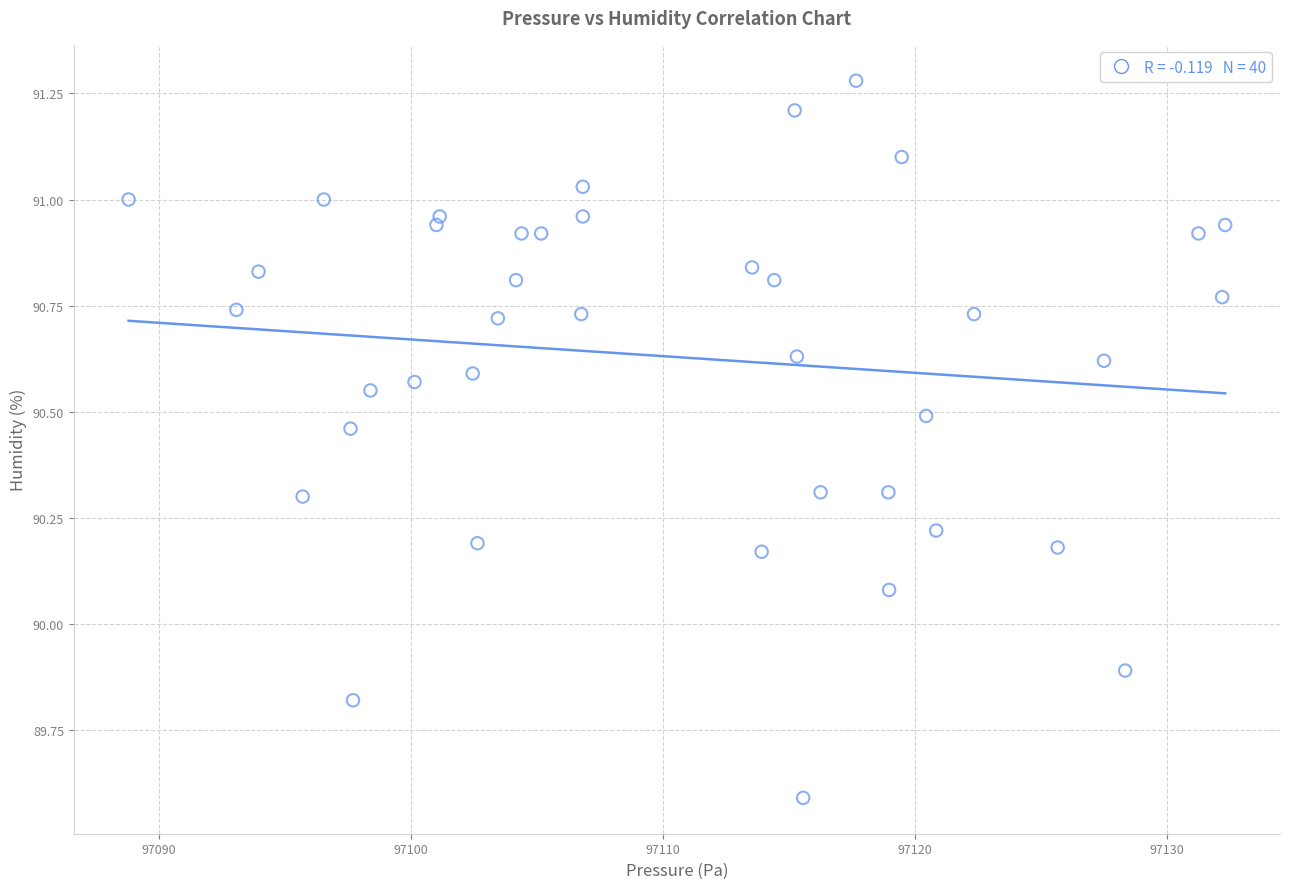

What is the range of X values (max minus min)?

43.5